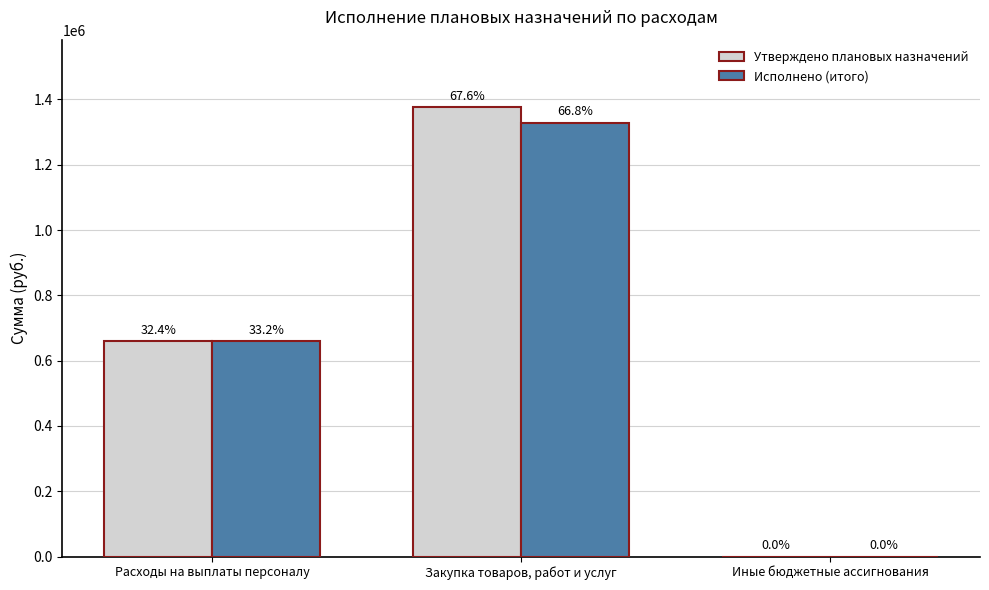

What are all the series names shown in the legend?

Утверждено плановых назначений, Исполнено (итого)